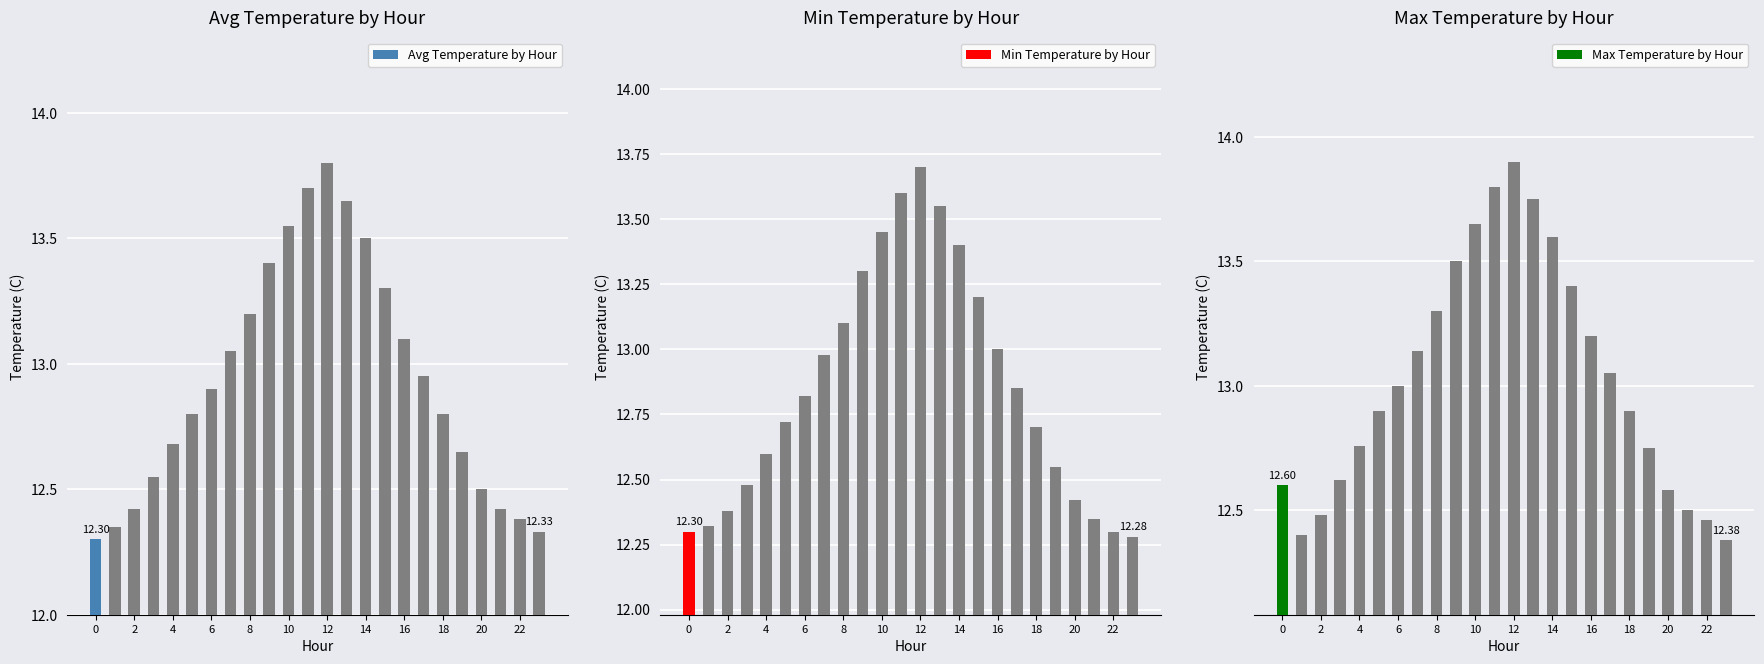

Is it true that Min Temperature by Hour equals 20.2 at 16?

False